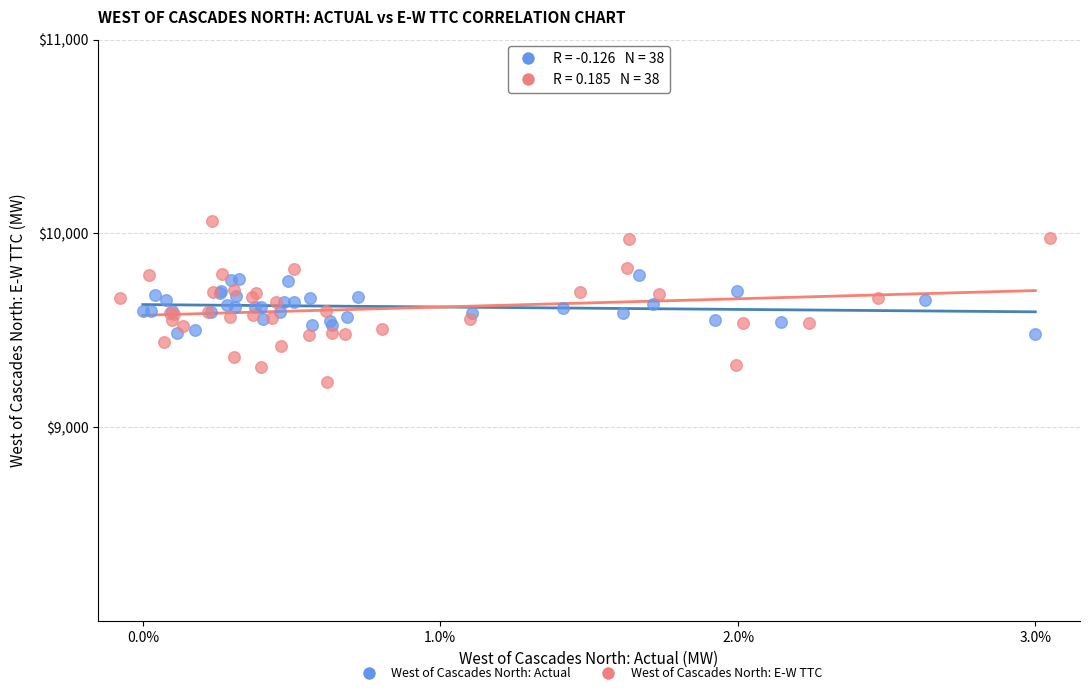

Which series contains the lowest Y value?

West of Cascades North: E-W TTC